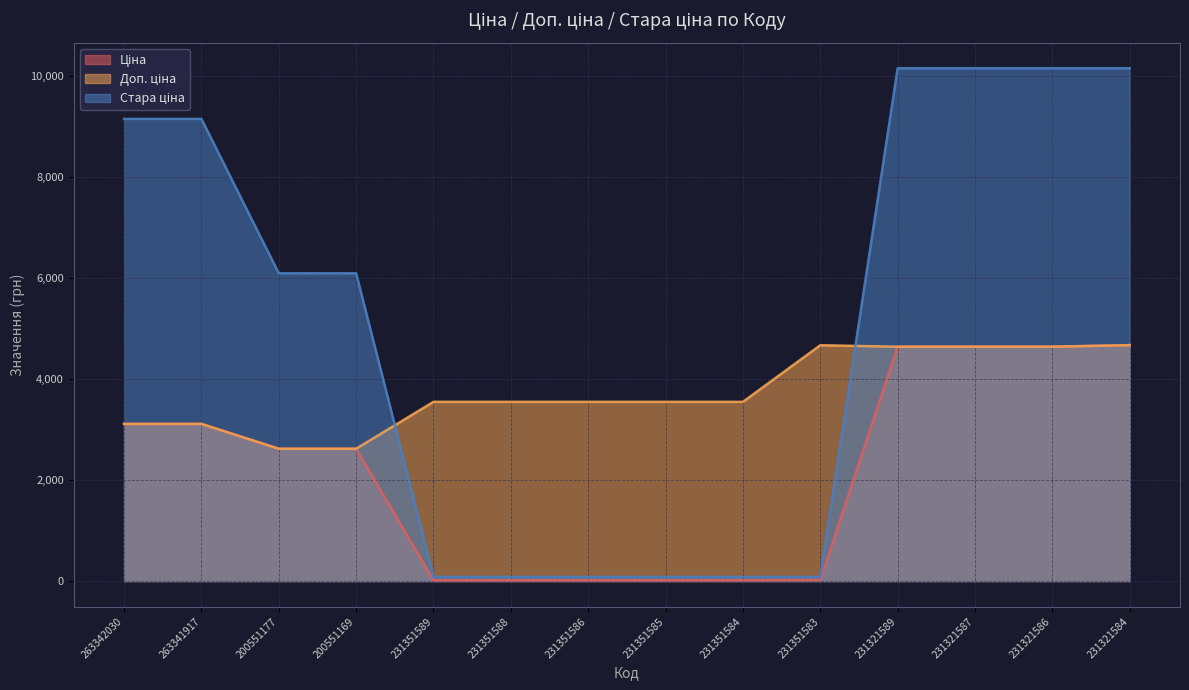

Reading left to right, list all the values displayed in this chart.

Ціна: 263342030=3112.5	263341917=3112.5	200551177=2621.3	200551169=2621.3	231351589=15.8	231351588=15.8	231351586=15.8	231351585=15.8	231351584=15.8	231351583=20.8	231321589=4642.5	231321587=4642.5	231321586=4642.5	231321584=4672.9
Доп. ціна: 263342030=3113.0	263341917=3113.0	200551177=2621.0	200551169=2621.0	231351589=3550.0	231351588=3550.0	231351586=3550.0	231351585=3550.0	231351584=3550.0	231351583=4671.0	231321589=4642.0	231321587=4642.0	231321586=4642.0	231321584=4673.0
Стара ціна: 263342030=9154.5	263341917=9154.5	200551177=6096.2	200551169=6096.2	231351589=83.0	231351588=83.0	231351586=83.0	231351585=83.0	231351584=83.0	231351583=83.0	231321589=10158.6	231321587=10158.6	231321586=10158.6	231321584=10158.6